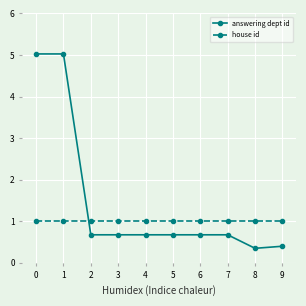

What are all the series names shown in the legend?

answering dept id, house id